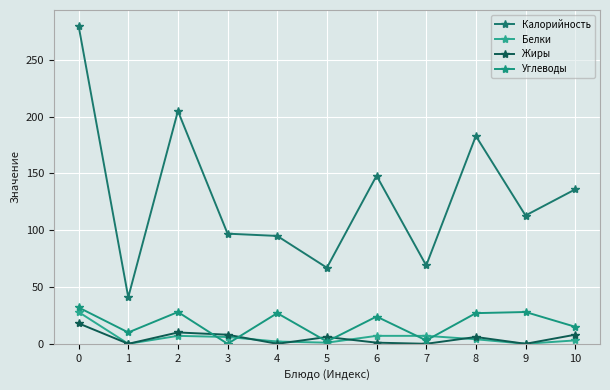

What is the maximum value shown in the chart?

280